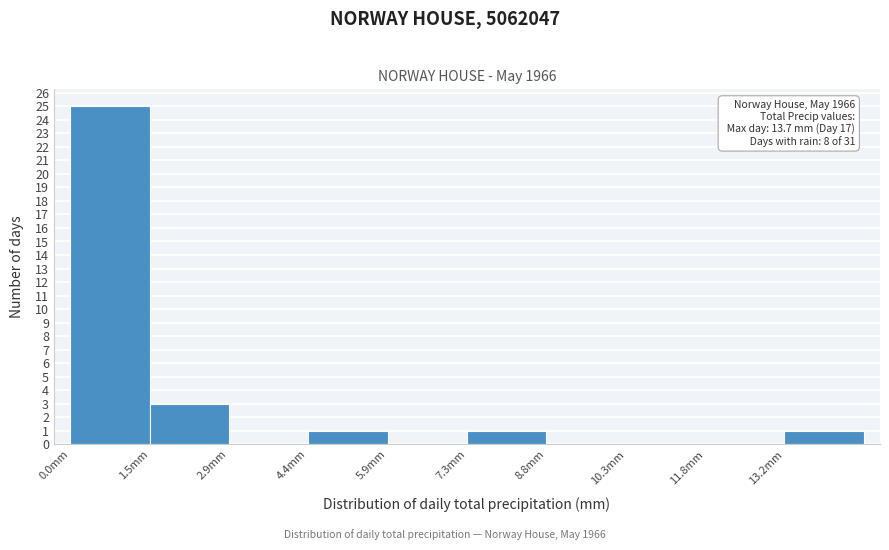

Which range on the x-axis has the tallest bar?

0.0 to 1.4